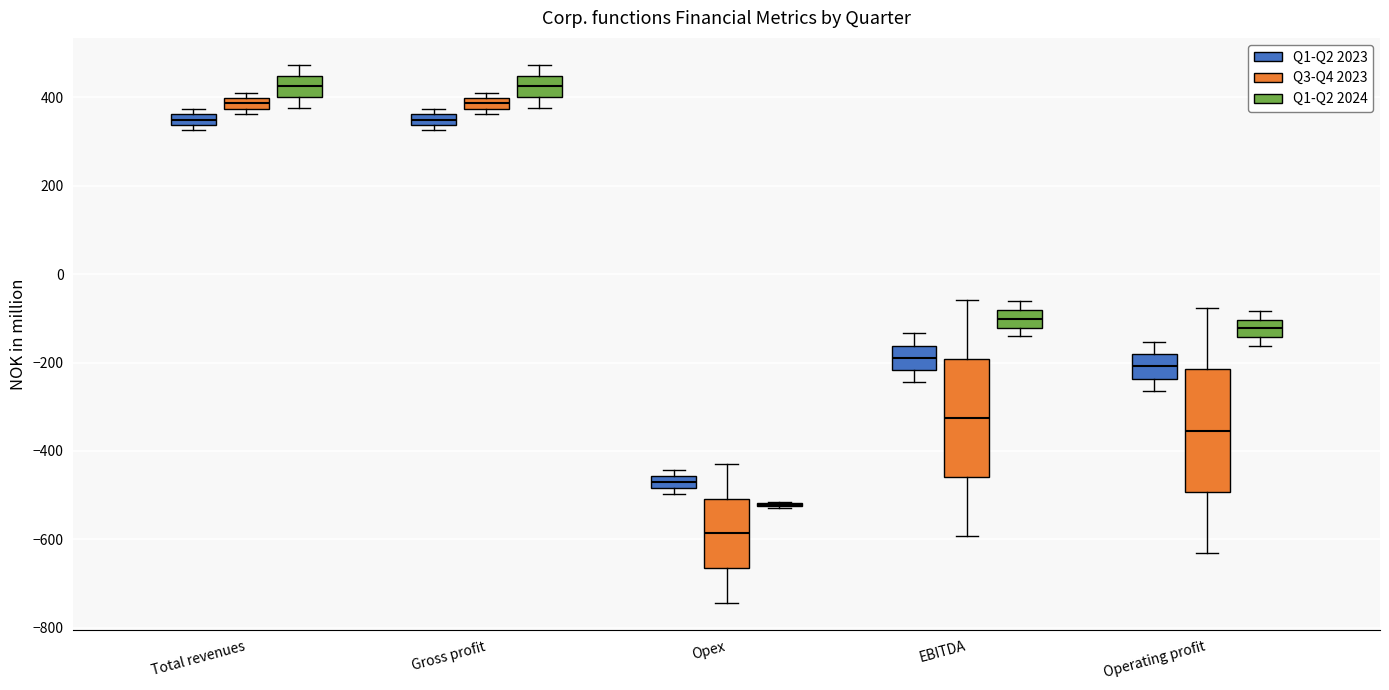

Where does the median line of the box for Gross profit (Q1-Q2 2024) sit on the y-axis? The values are not printed on the chart, so give them approximately, as read against the axis.

420